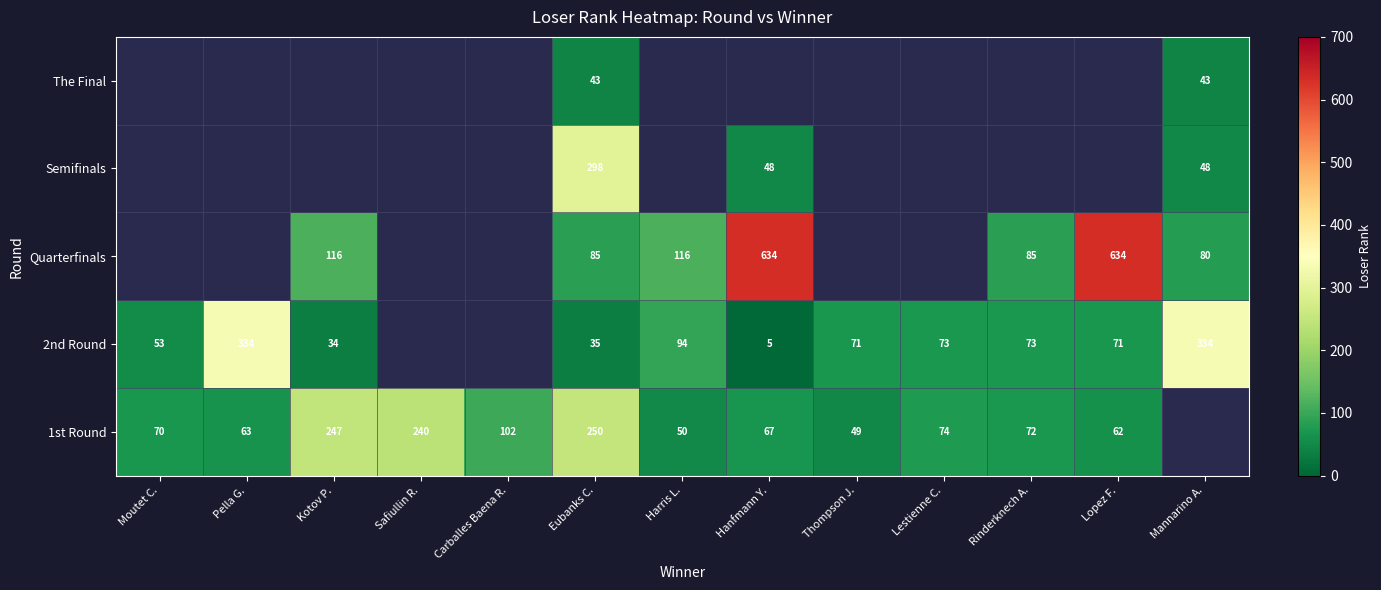

The value of Quarterfinals at Rinderknech A. is 85. True or false?

True